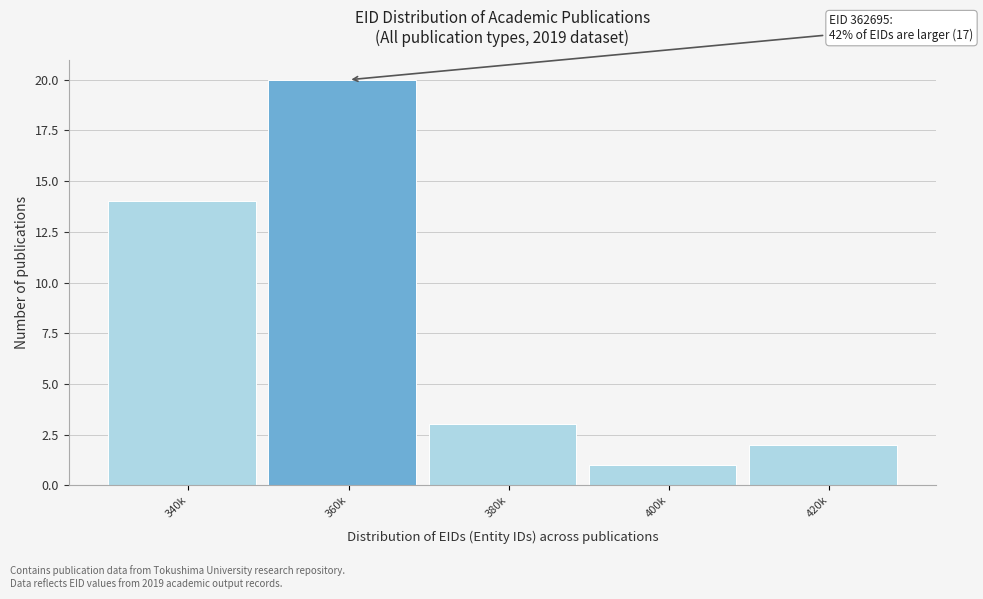

Reading left to right, extract all data points from this chart.

340k=14	360k=20	380k=3	400k=1	420k=2